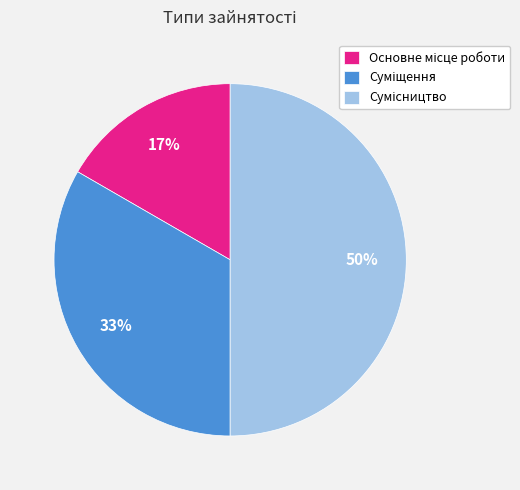

To the nearest percent, what is the average slice percentage?

33%